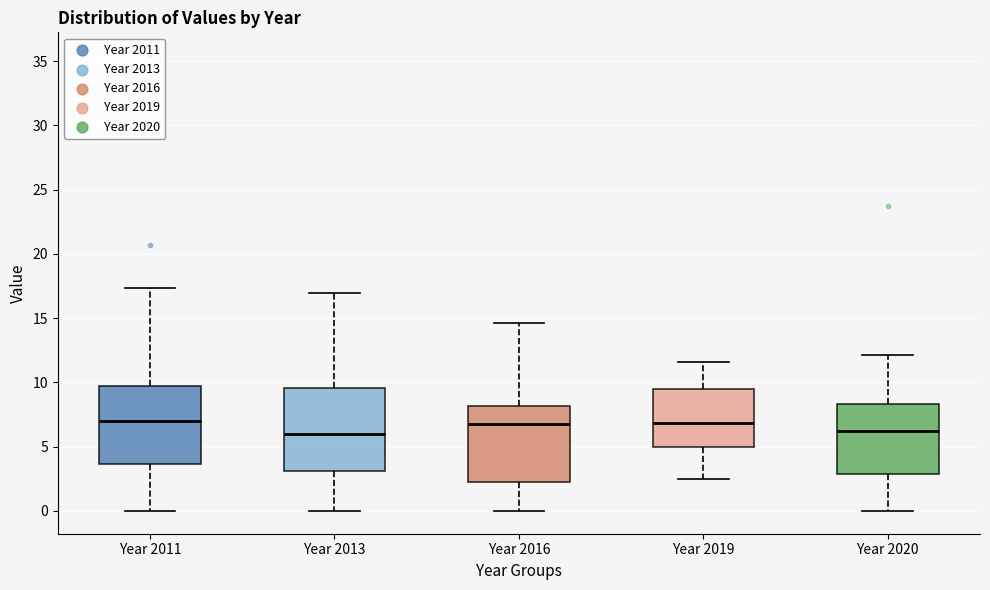

Reading left to right, read every box against the y-axis: the position of its median line, the range the box covers, and the ends of its whiskers. The values are not printed on the chart, so give them approximately, as read against the axis.

Year 2011: median 7.0, box 3.5 to 9.5, whiskers 0.0 to 17.5
Year 2013: median 6.0, box 3.0 to 9.5, whiskers 0.0 to 17.0
Year 2016: median 7.0, box 2.5 to 8.0, whiskers 0.0 to 14.5
Year 2019: median 7.0, box 5.0 to 9.5, whiskers 2.5 to 11.5
Year 2020: median 6.0, box 3.0 to 8.5, whiskers 0.0 to 12.0